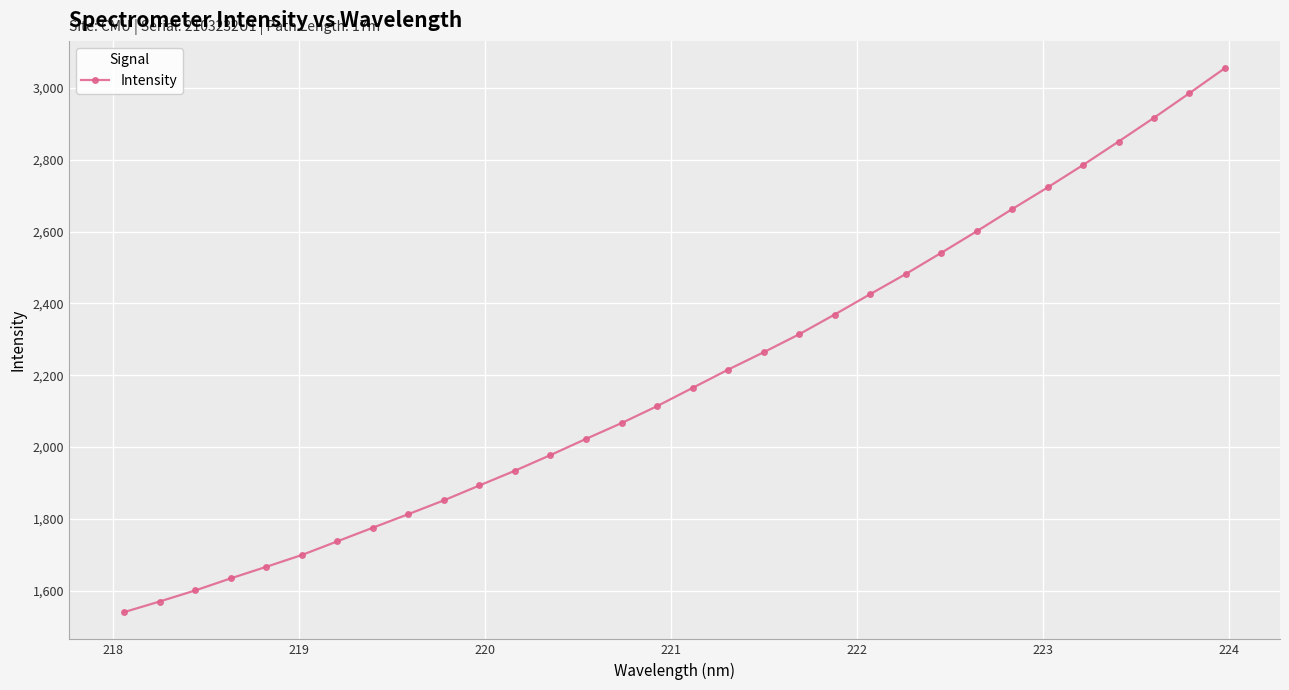

What is the difference between the second highest and minimum values?

1445.4